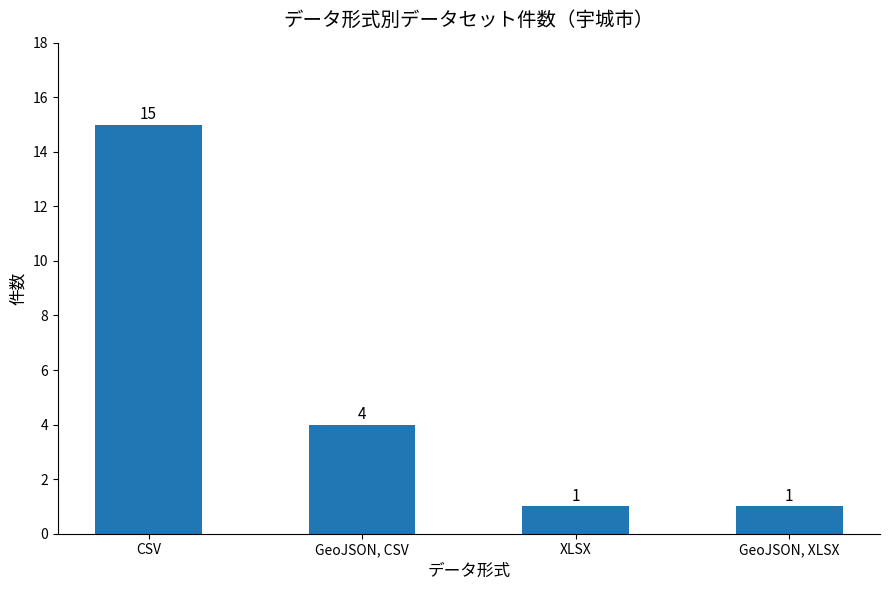

What value does the data have at CSV, to the nearest 10?

20